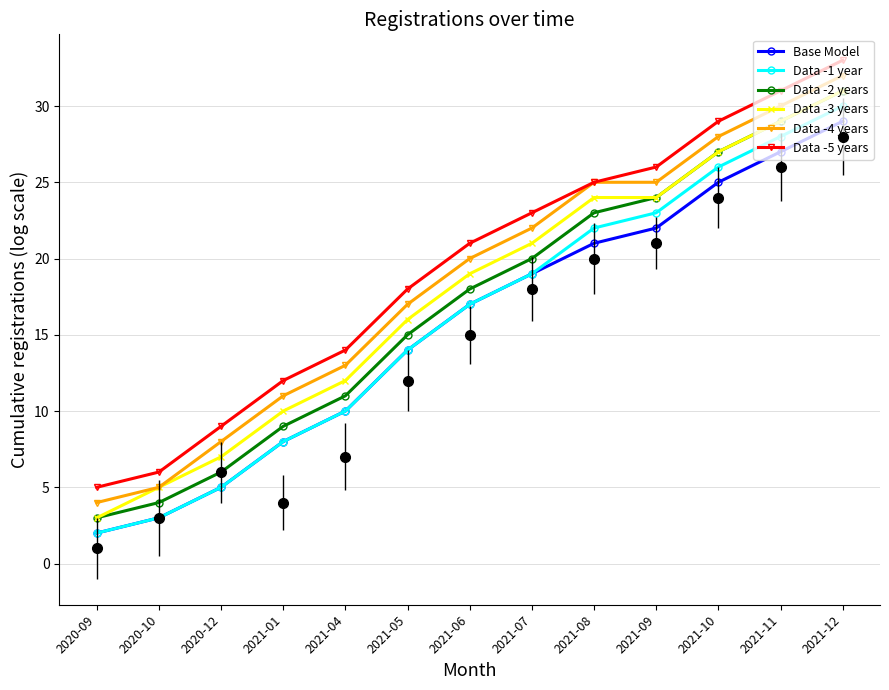

Where does the Data -1 year series first go above 17?

2021-07